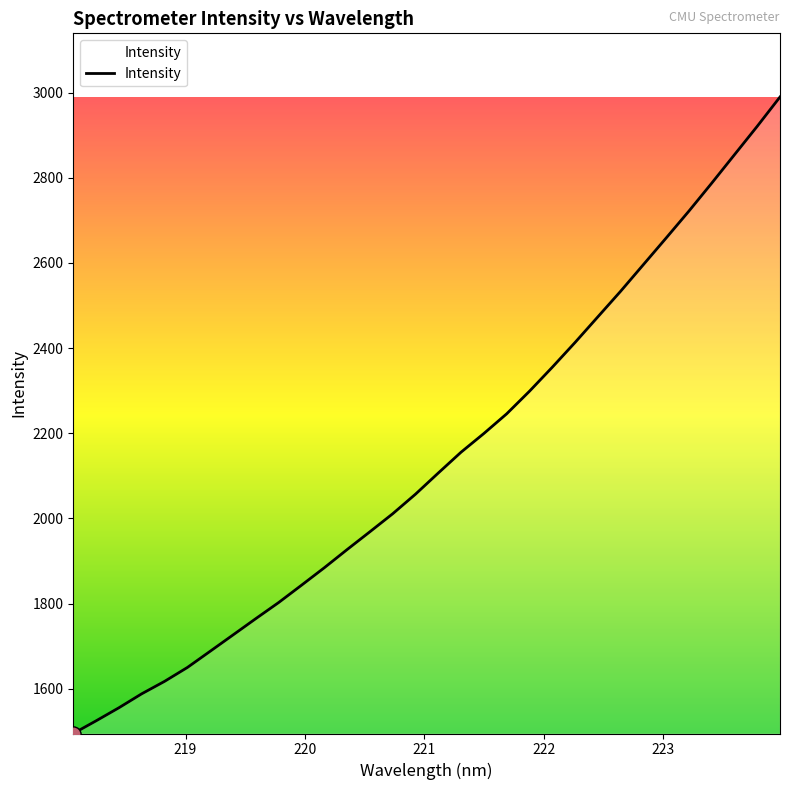

What is the difference between the maximum and minimum values?

1495.0